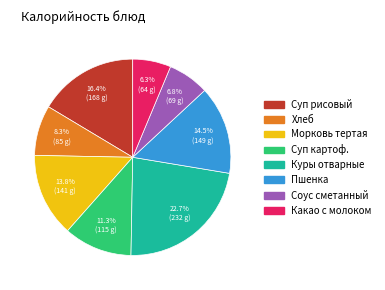

Is there any slice that represents more than half of the pie?

No